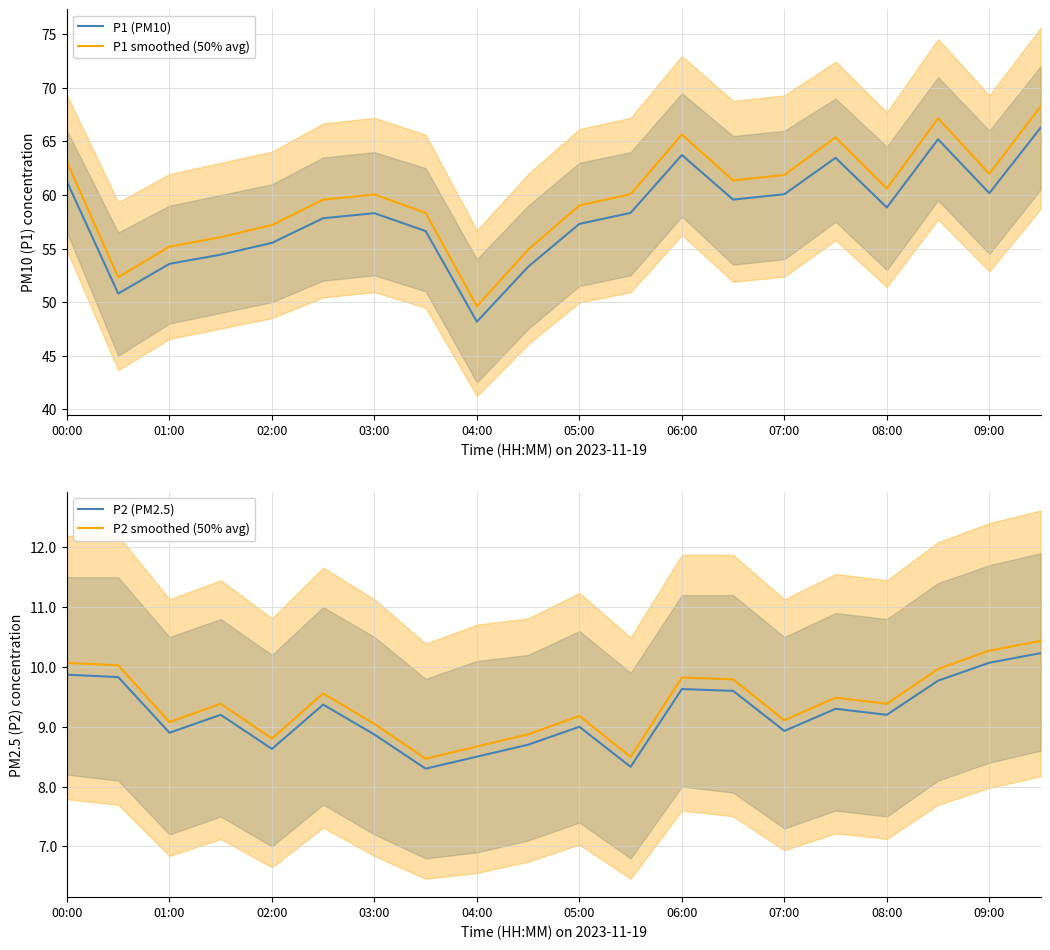

What is the highest value of the P1 (PM10) series?

66.3